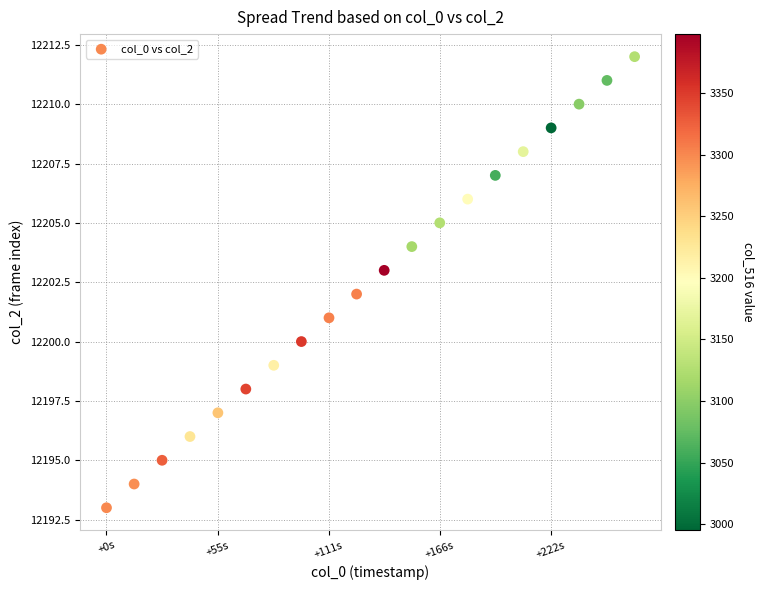

What is the range of Y values (max minus min)?

19